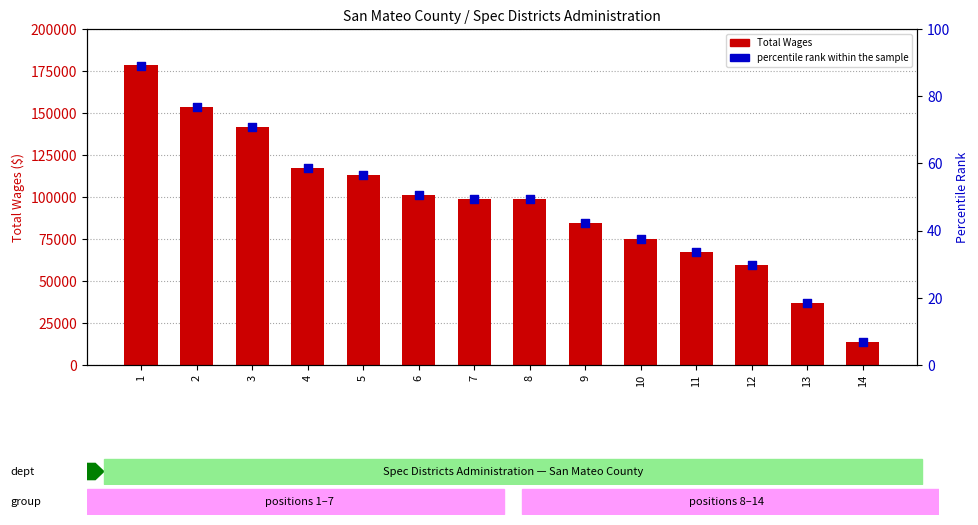

Which series reaches the minimum Y coordinate?

percentile rank within the sample